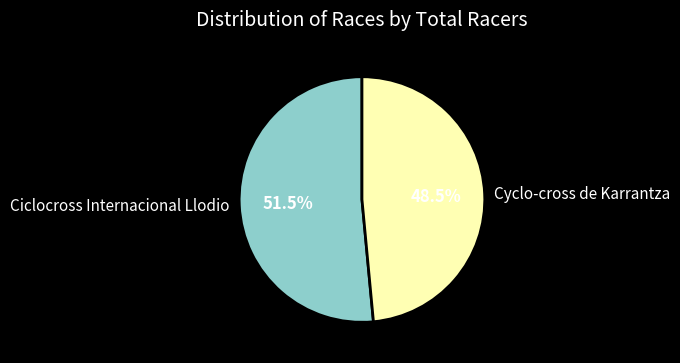

Is the sum of Cyclo-cross de Karrantza and Ciclocross Internacional Llodio greater than half?

Yes